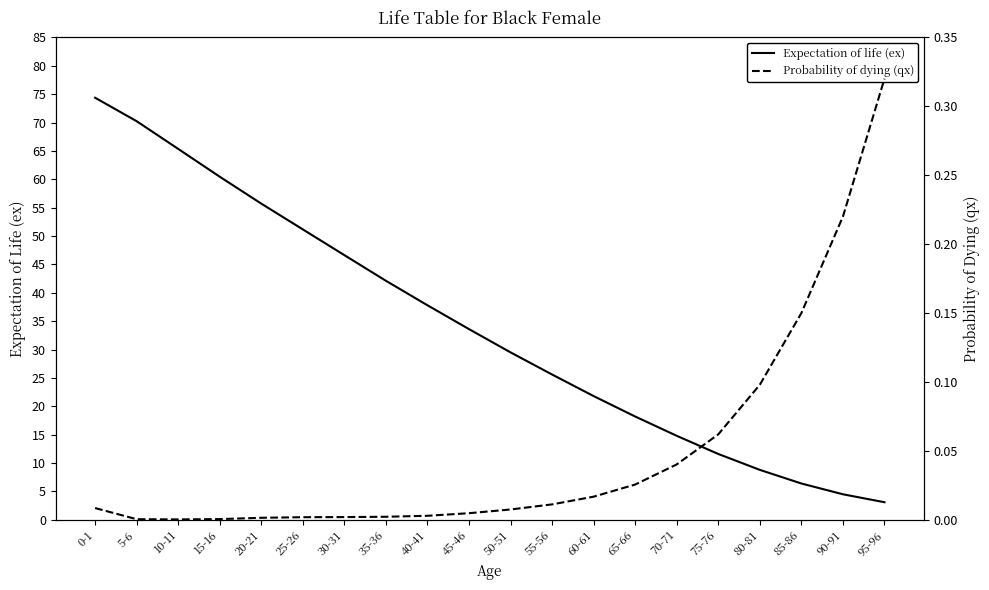

Rank the series at 20-21 from lowest to highest value.

Probability of dying (qx), Expectation of life (ex)